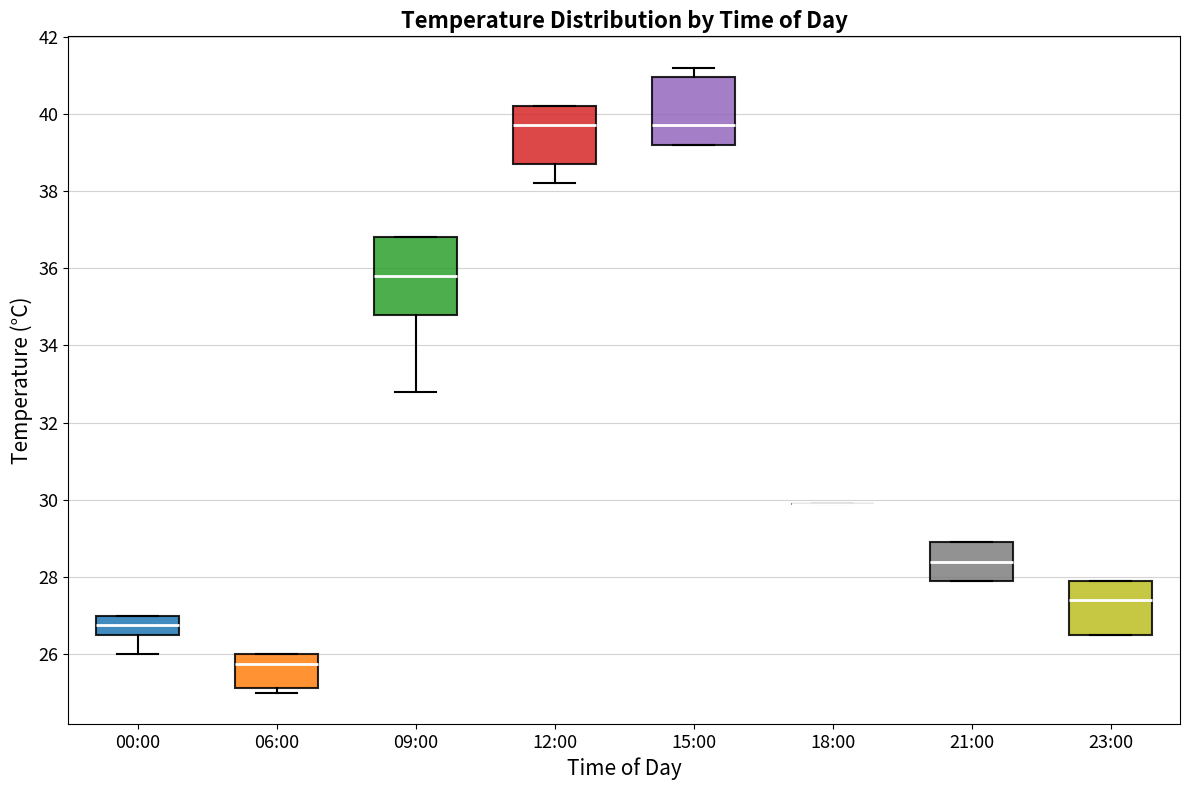

Reading left to right, transcribe this box plot: for each box, give where its median line is, the range the box spans, and where its two whiskers end, as read against the y-axis. The values are not printed on the chart, so give them approximately, as read against the axis.

00:00: median 26.8, box 26.6 to 27.0, whiskers 26.0 to 27.0
06:00: median 25.8, box 25.2 to 26.0, whiskers 25.0 to 26.0
09:00: median 35.8, box 34.8 to 36.8, whiskers 32.8 to 36.8
12:00: median 39.8, box 38.8 to 40.2, whiskers 38.2 to 40.2
15:00: median 39.8, box 39.2 to 41.0, whiskers 39.2 to 41.2
18:00: box collapsed to a line at 30.0, whiskers 30.0 to 30.0
21:00: median 28.4, box 28.0 to 29.0, whiskers 28.0 to 29.0
23:00: median 27.4, box 26.6 to 28.0, whiskers 26.6 to 28.0